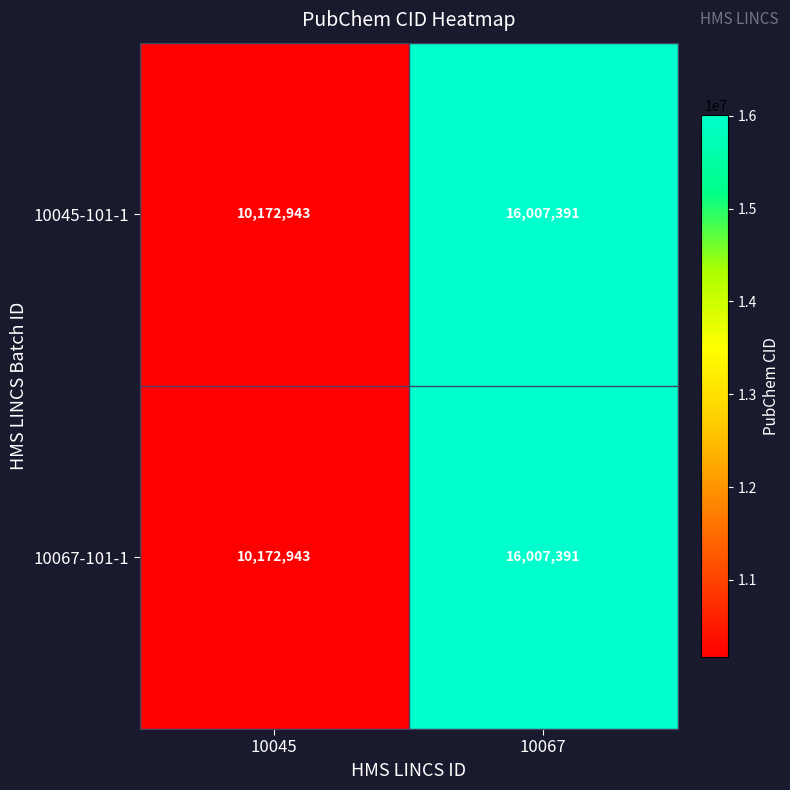

What is the smallest value displayed?

10172943